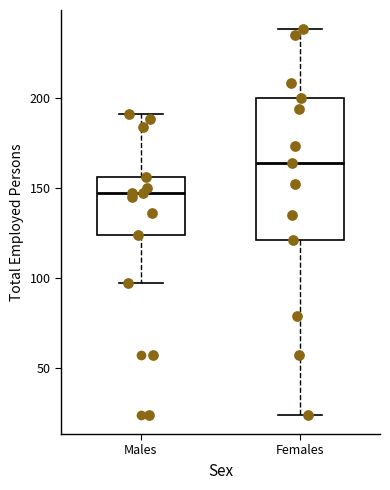

Reading left to right, transcribe this box plot: for each box, give where its median line is, the range the box spans, and where its two whiskers end, as read against the y-axis. The values are not printed on the chart, so give them approximately, as read against the axis.

Males: median 145, box 125 to 155, whiskers 95 to 190
Females: median 165, box 120 to 200, whiskers 25 to 240